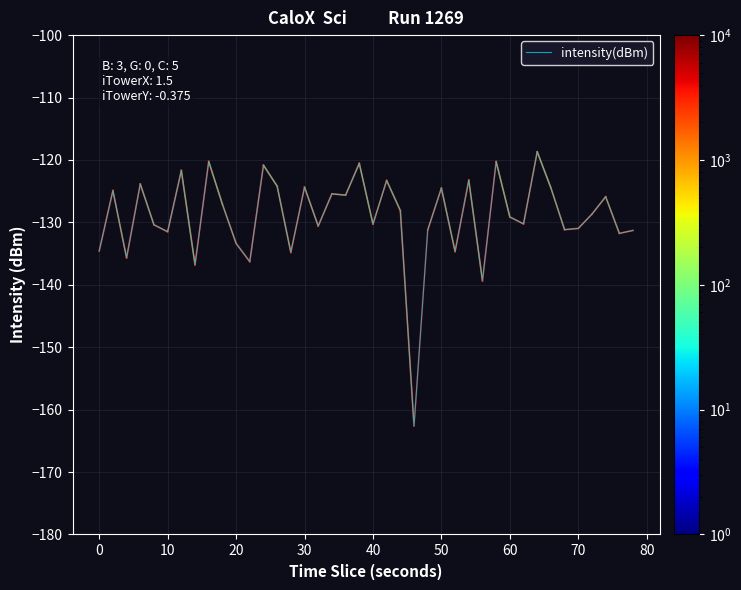

What is the minimum value shown in the chart?

-162.6